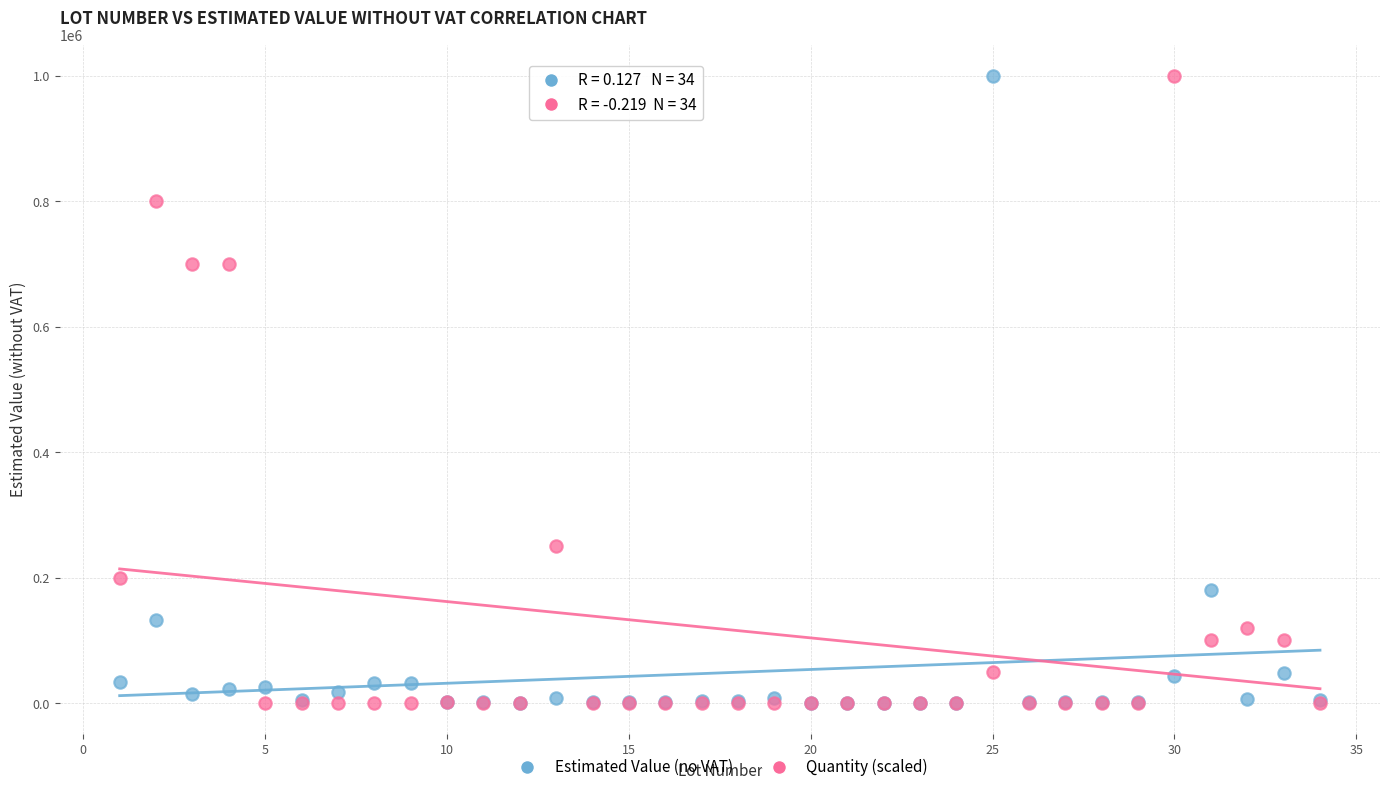

What are all the series names shown in the legend?

Estimated Value (no VAT), Quantity (scaled)